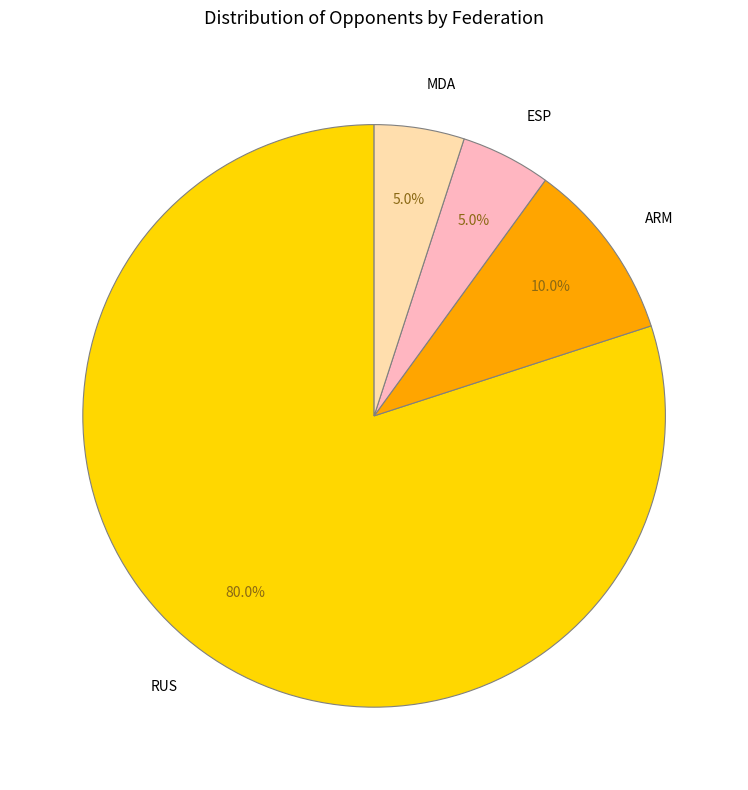

How many segments does this pie chart have?

4